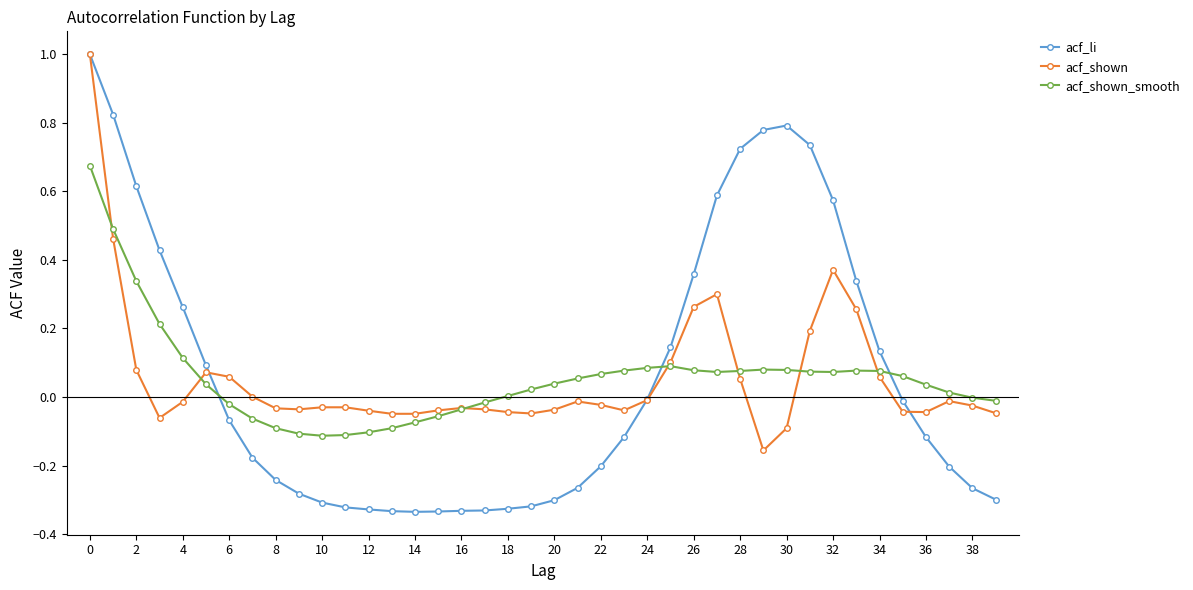

True or false: acf_li has more than 0 interior local peaks.

True